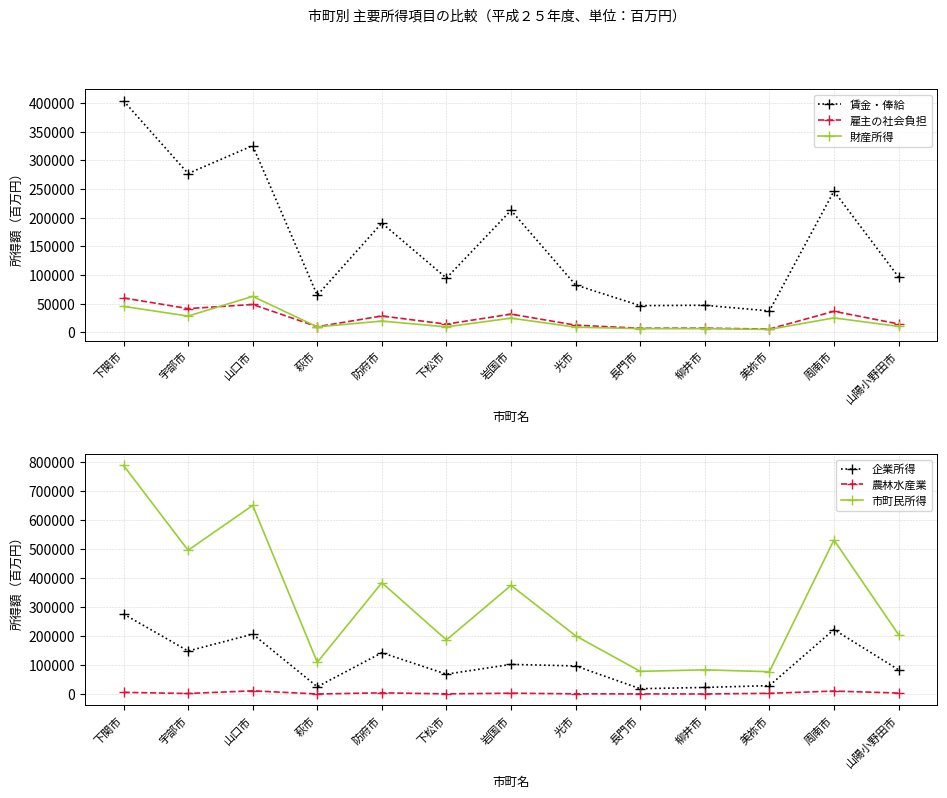

True or false: 市町民所得 and 賃金・俸給 cross at least once.

False